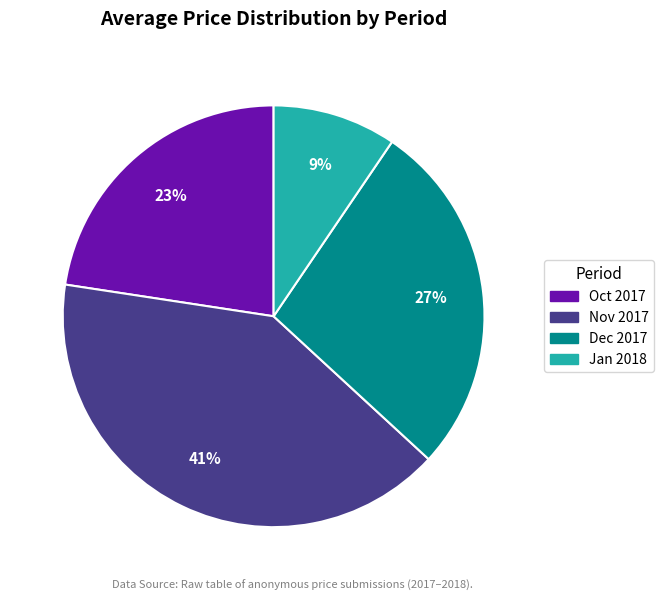

To the nearest percent, what is the average slice percentage?

25%